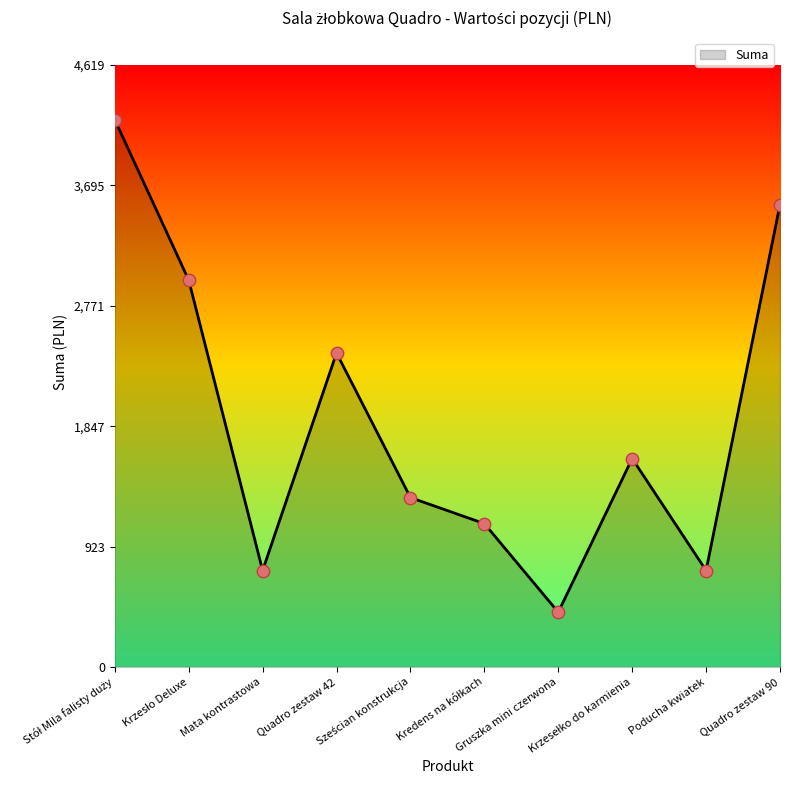

What is the ratio of the value at Quadro zestaw 90 to the value at Mata kontrastowa?

4.8